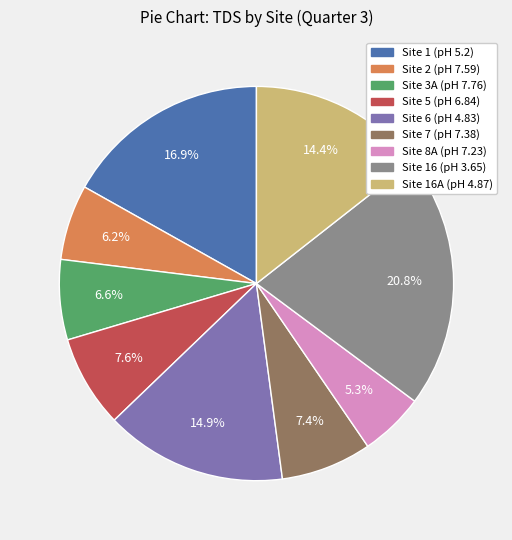

To the nearest percent, what percentage of the pie is Site 7 (pH 7.38)?

7%